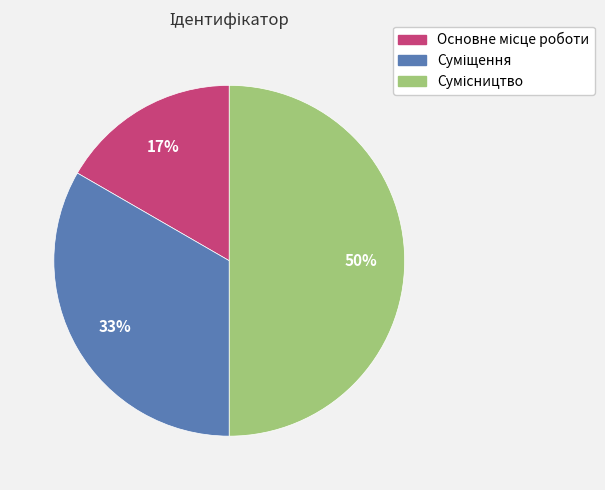

To the nearest percent, what is the difference between the largest and smallest slice percentages?

33%